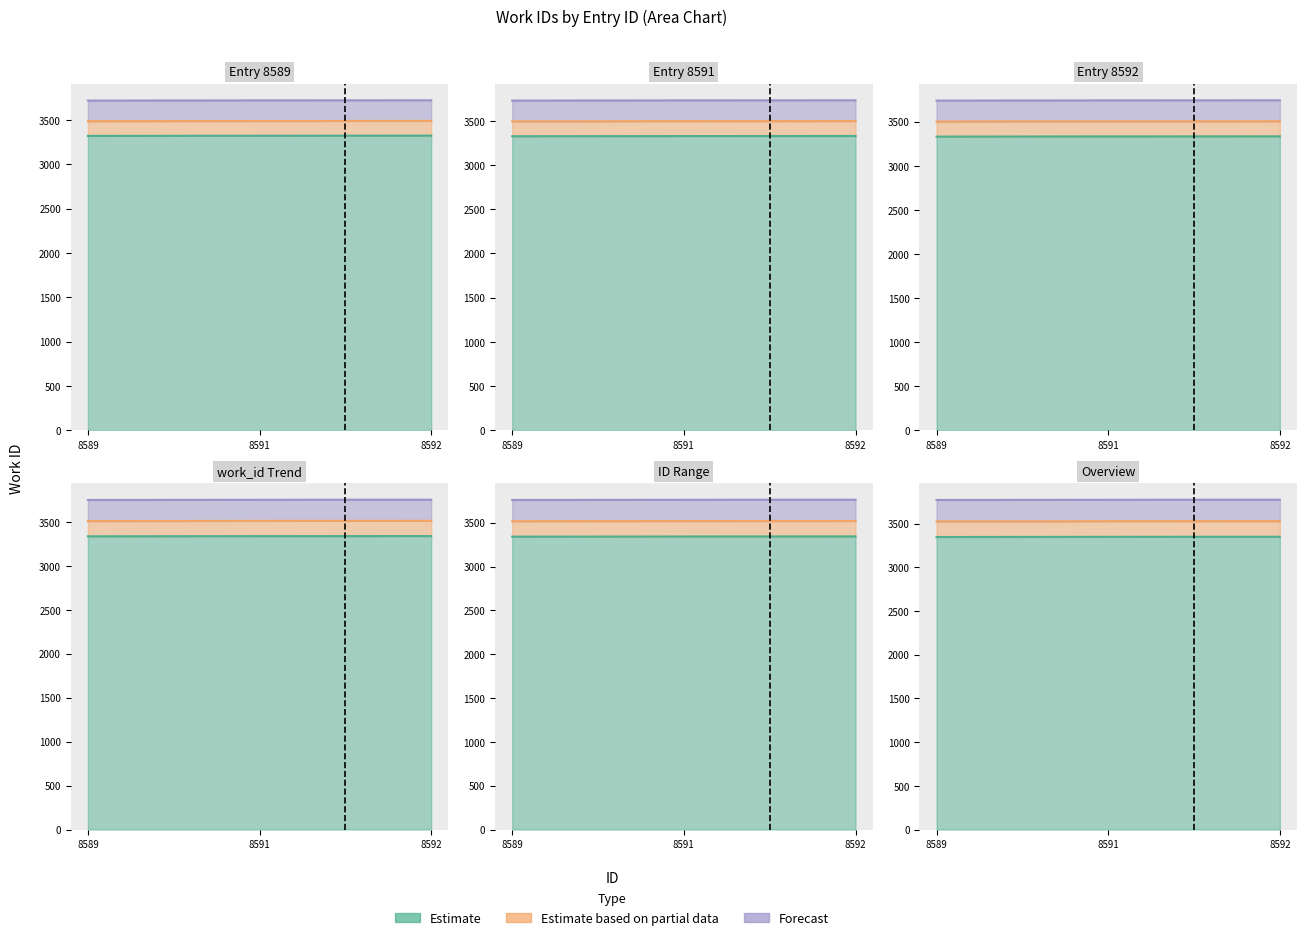

Approximately how many times larger is the value at 8591 compared to 8589?

1.0